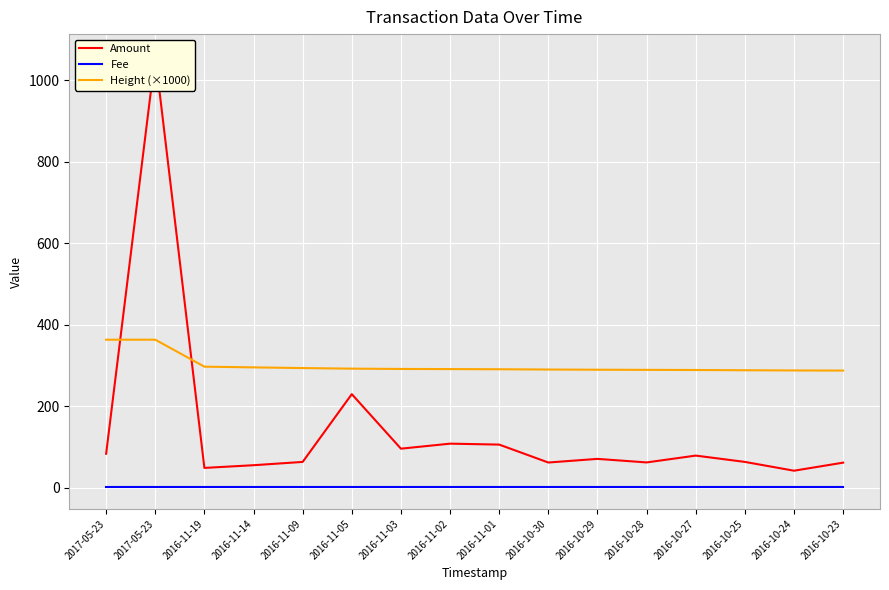

True or false: Height (×1000) has more than 0 points higher than both neighbors.

False